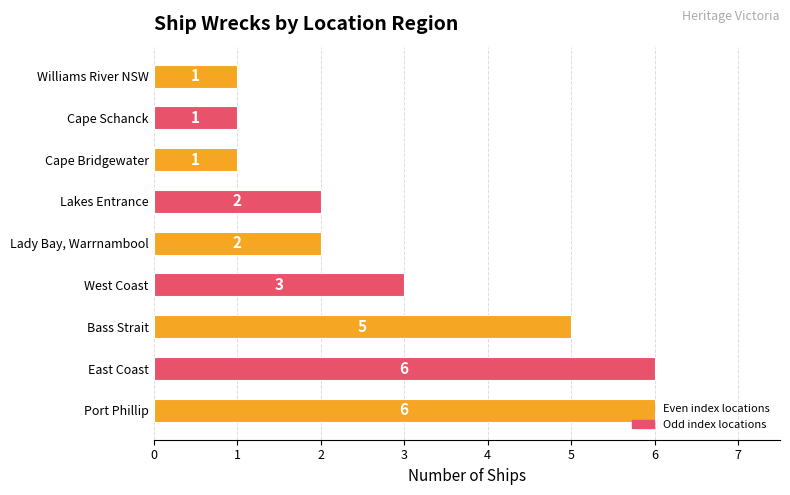

True or false: the data shows 2 at Cape Schanck.

False